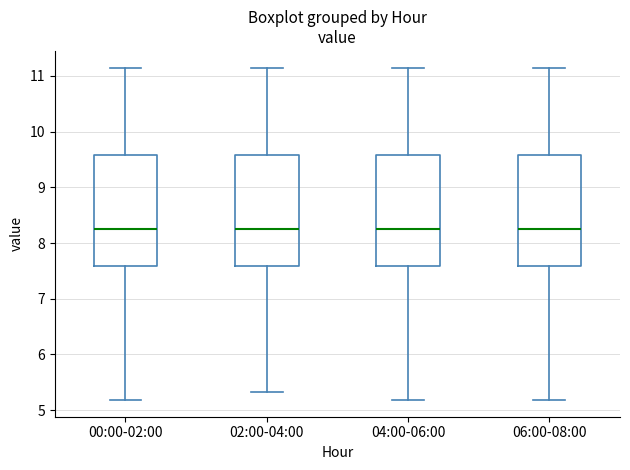

Reading left to right, read every box against the y-axis: the position of its median line, the range the box covers, and the ends of its whiskers. The values are not printed on the chart, so give them approximately, as read against the axis.

00:00-02:00: median 8.3, box 7.6 to 9.6, whiskers 5.2 to 11.2
02:00-04:00: median 8.3, box 7.6 to 9.6, whiskers 5.3 to 11.2
04:00-06:00: median 8.3, box 7.6 to 9.6, whiskers 5.2 to 11.2
06:00-08:00: median 8.3, box 7.6 to 9.6, whiskers 5.2 to 11.2